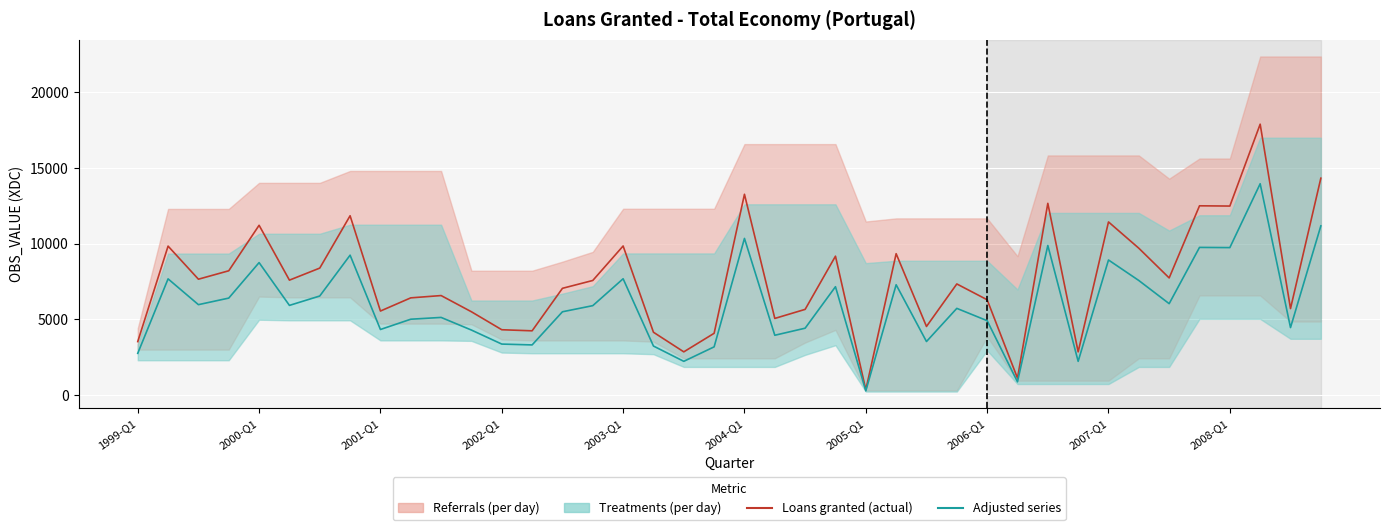

How many data points in Loans granted (actual) are above 7565?

20